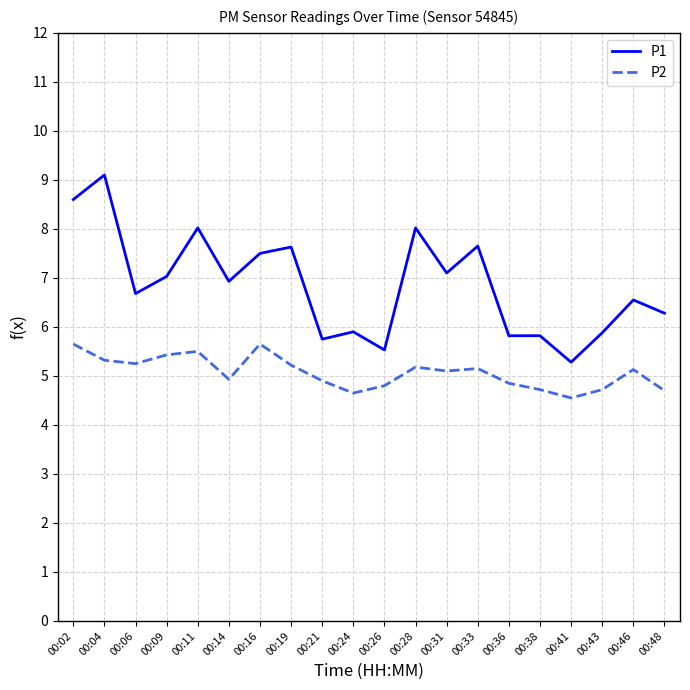

True or false: P1 and P2 intersect in this chart.

False